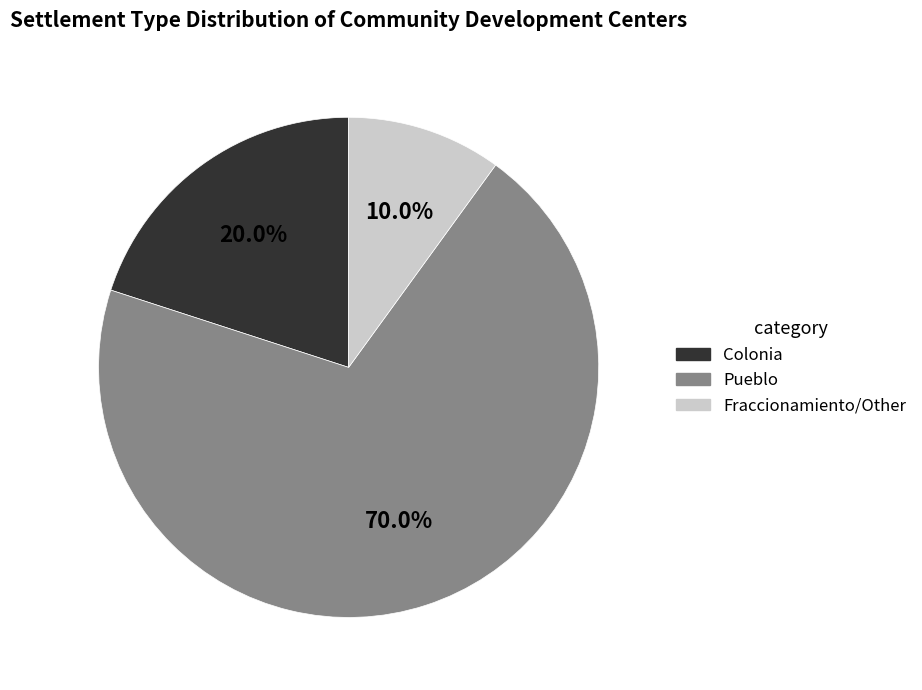

To the nearest percent, what portion does Colonia represent?

20%